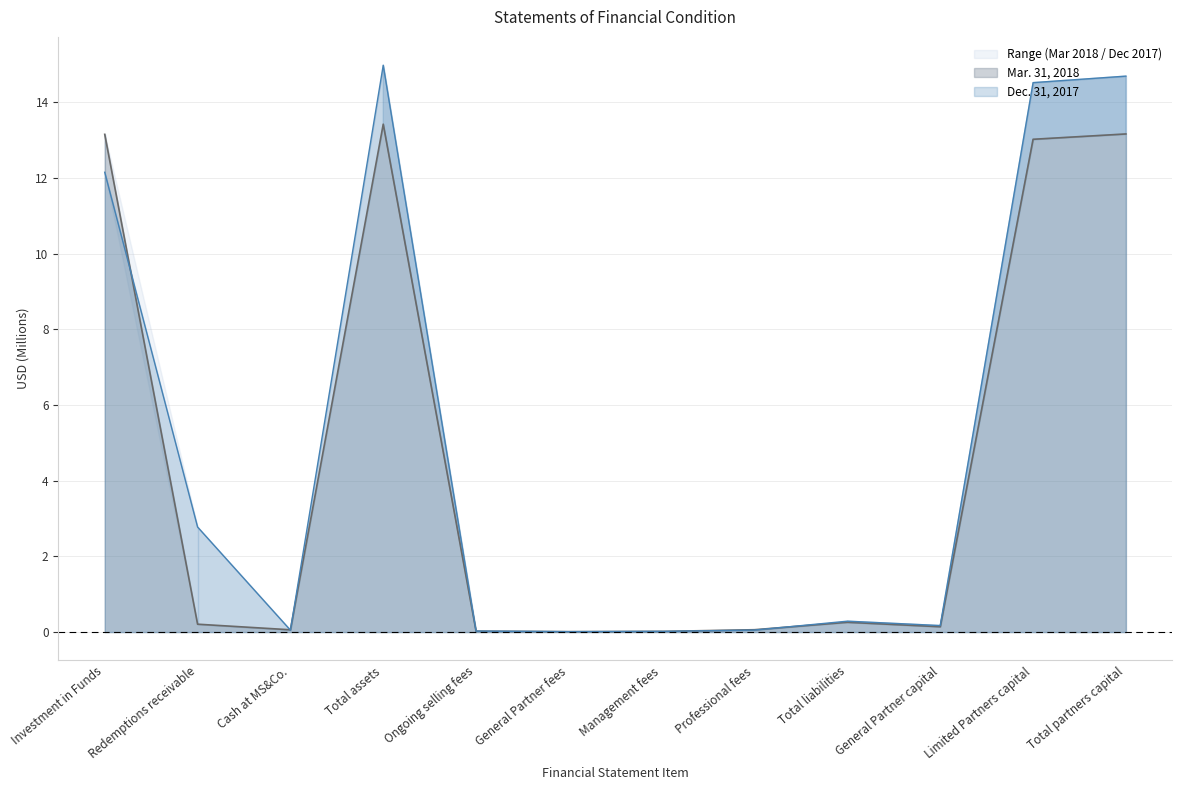

Which series has the largest range (max minus min)?

Dec. 31, 2017